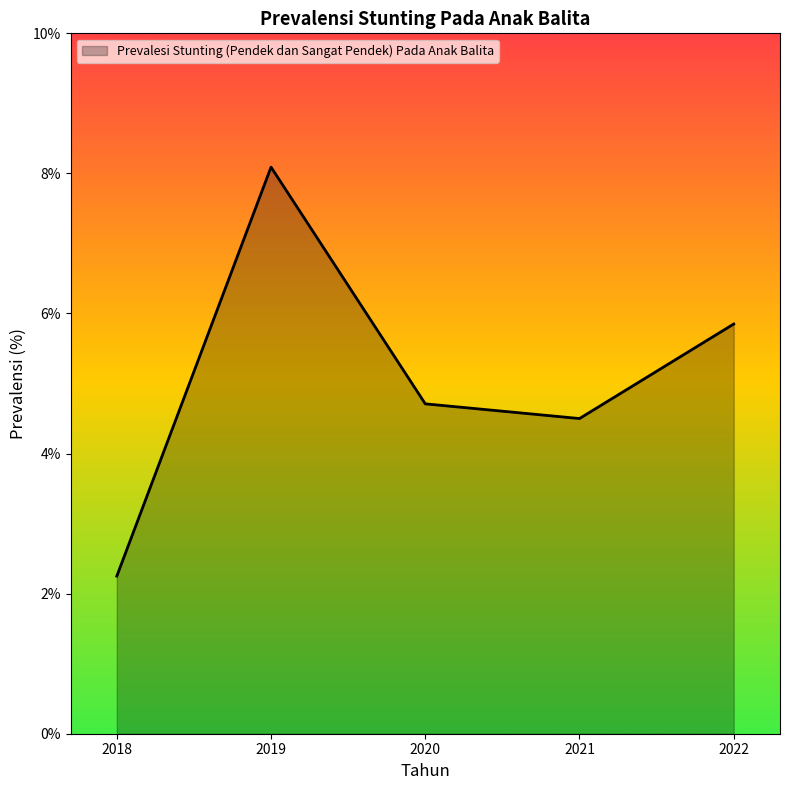

What is the difference between the values at 2022 and 2018?

3.6